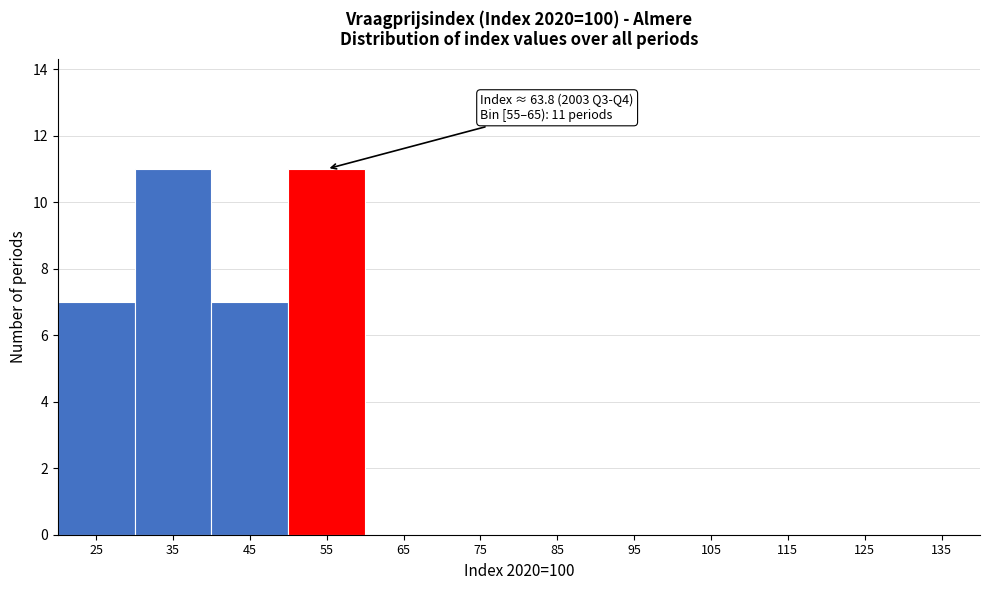

Reading left to right, list all the values displayed in this chart.

25=7	35=11	45=7	55=11	65=0	75=0	85=0	95=0	105=0	115=0	125=0	135=0